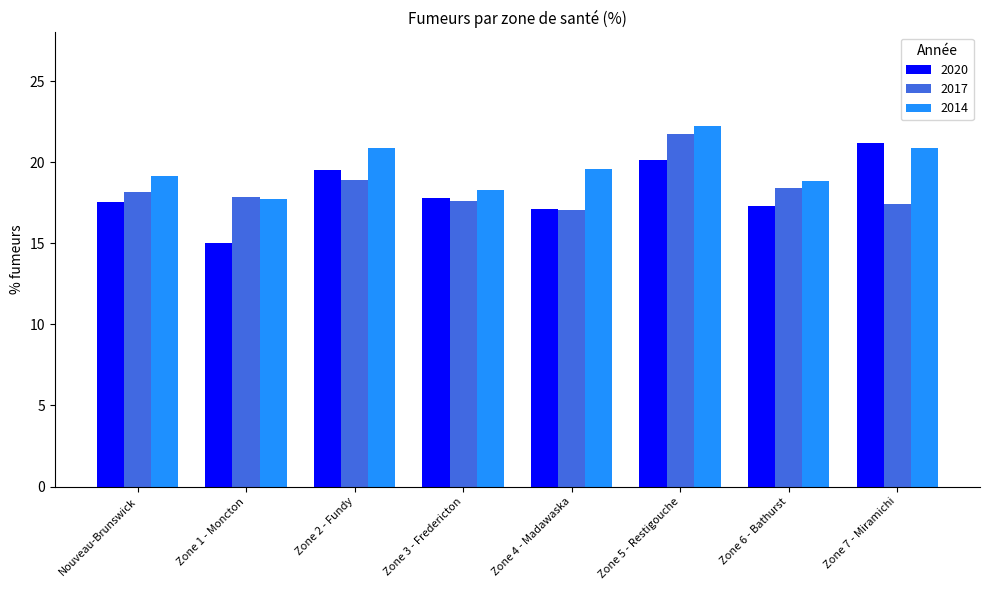

Are the bars grouped side by side (vs. stacked)?

Yes